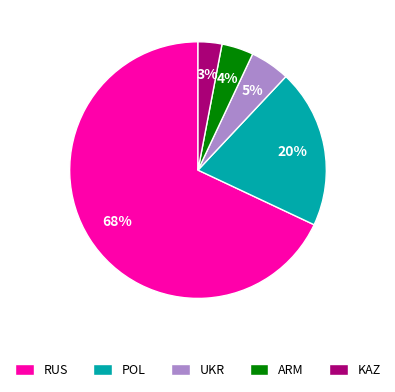

Which has a higher value, UKR or POL?

POL